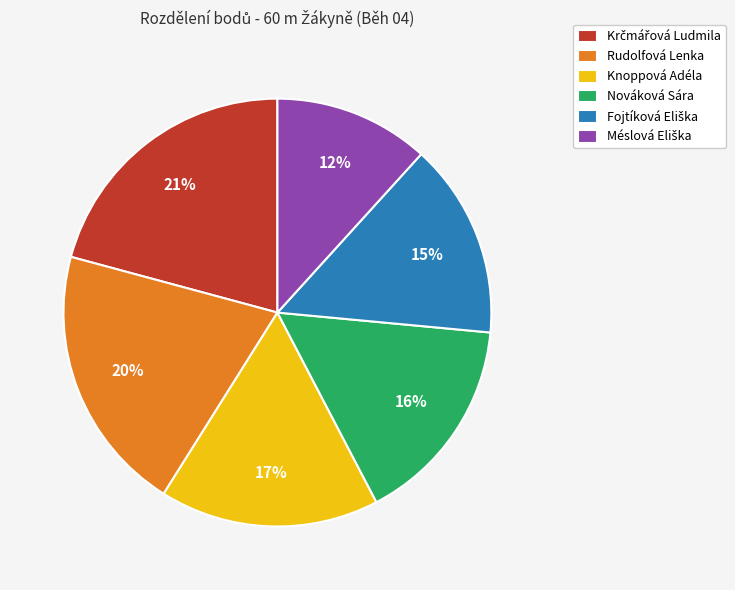

Is it true that Rudolfová Lenka is 34% of the pie?

False